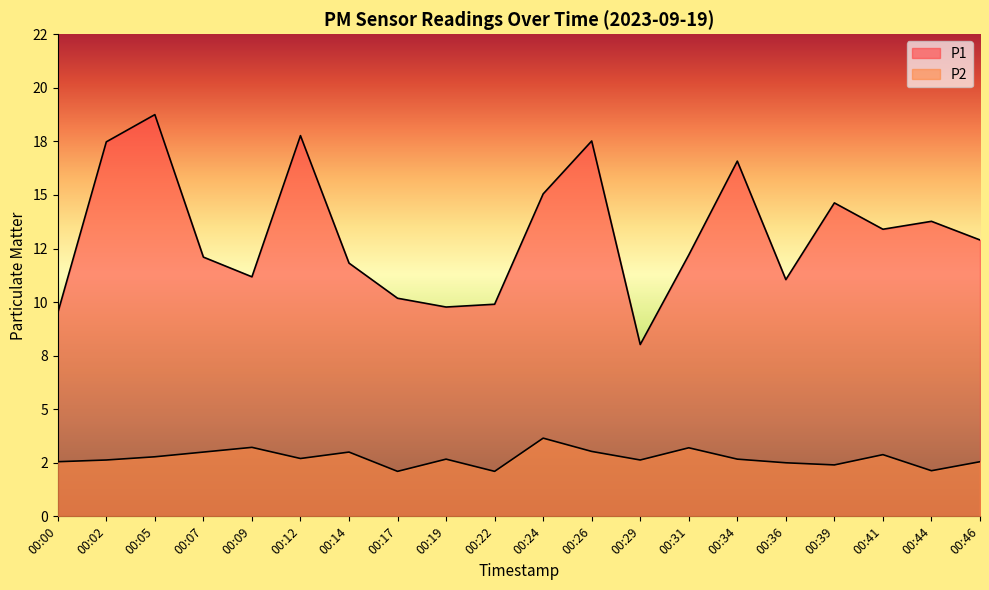

Reading right to left, list all the values displayed in this chart.

P1: 12.9	13.8	13.4	14.6	11.1	16.6	12.2	8.0	17.5	15.1	9.9	9.8	10.2	11.8	17.8	11.2	12.1	18.8	17.5	9.5
P2: 2.5	2.1	2.9	2.4	2.5	2.7	3.2	2.6	3.0	3.6	2.1	2.7	2.1	3.0	2.7	3.2	3.0	2.8	2.6	2.5